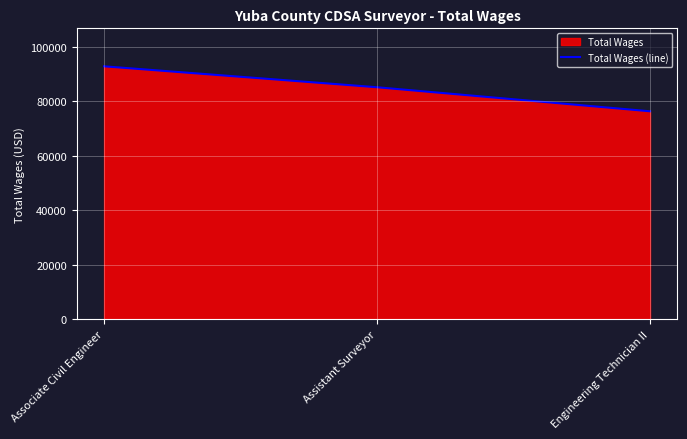

At which category does the chart reach its minimum across all series?

Engineering Technician II